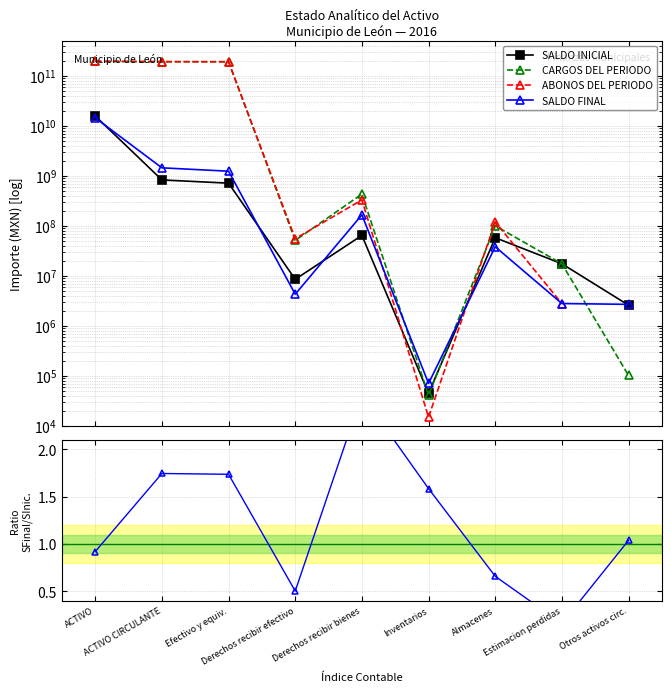

At which label does Saldo Final / Saldo Inicial first exceed 1?

ACTIVO CIRCULANTE